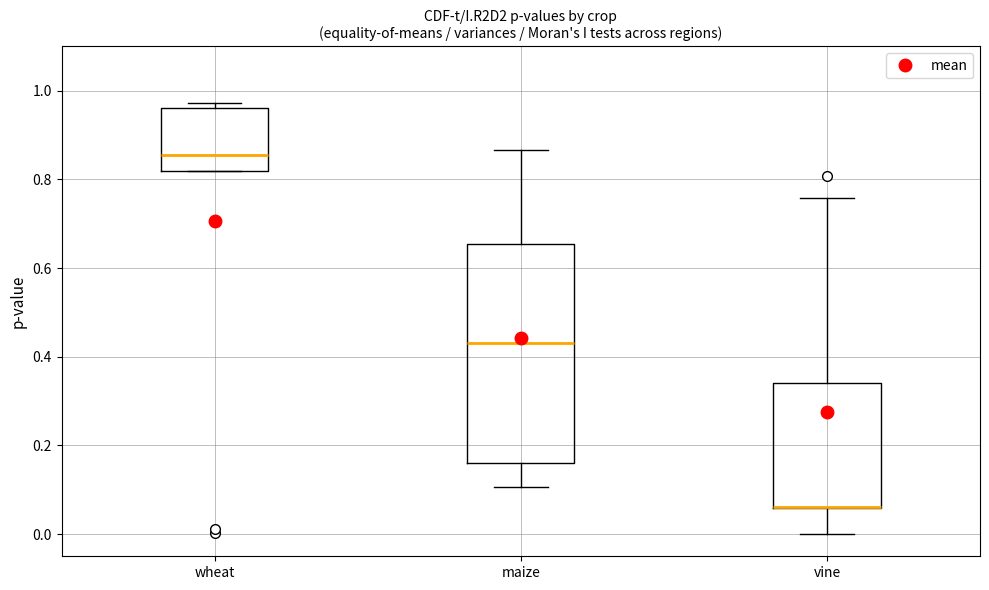

Reading left to right, read every box against the y-axis: the position of its median line, the range the box covers, and the ends of its whiskers. The values are not printed on the chart, so give them approximately, as read against the axis.

wheat: median 0.86, box 0.82 to 0.96, whiskers 0.82 to 0.98
maize: median 0.44, box 0.16 to 0.66, whiskers 0.10 to 0.86
vine: median 0.06 (drawn on the box's lower edge), box 0.06 to 0.34, whiskers 0.00 to 0.76